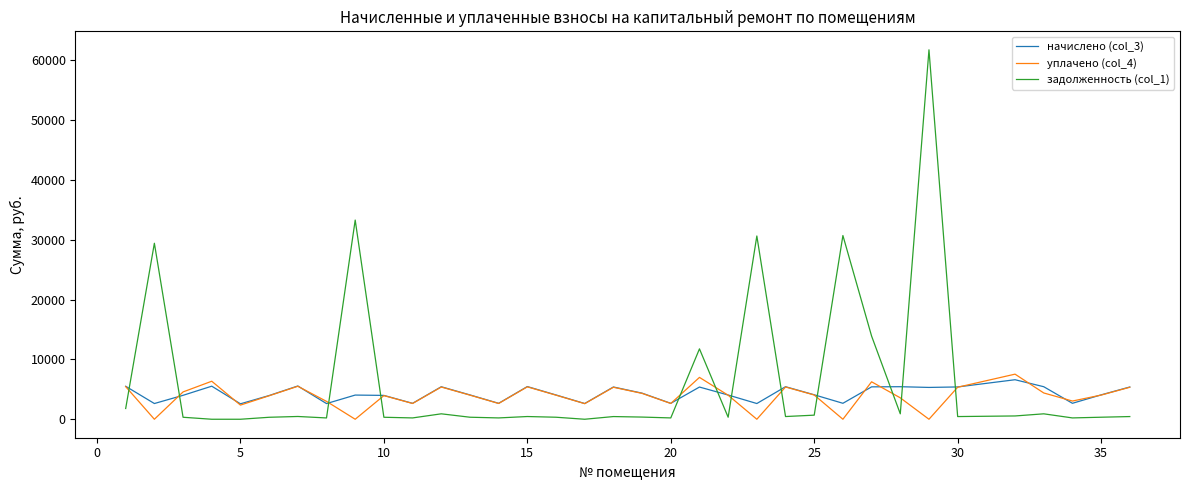

Which series has the largest range (max minus min)?

задолженность (col_1)